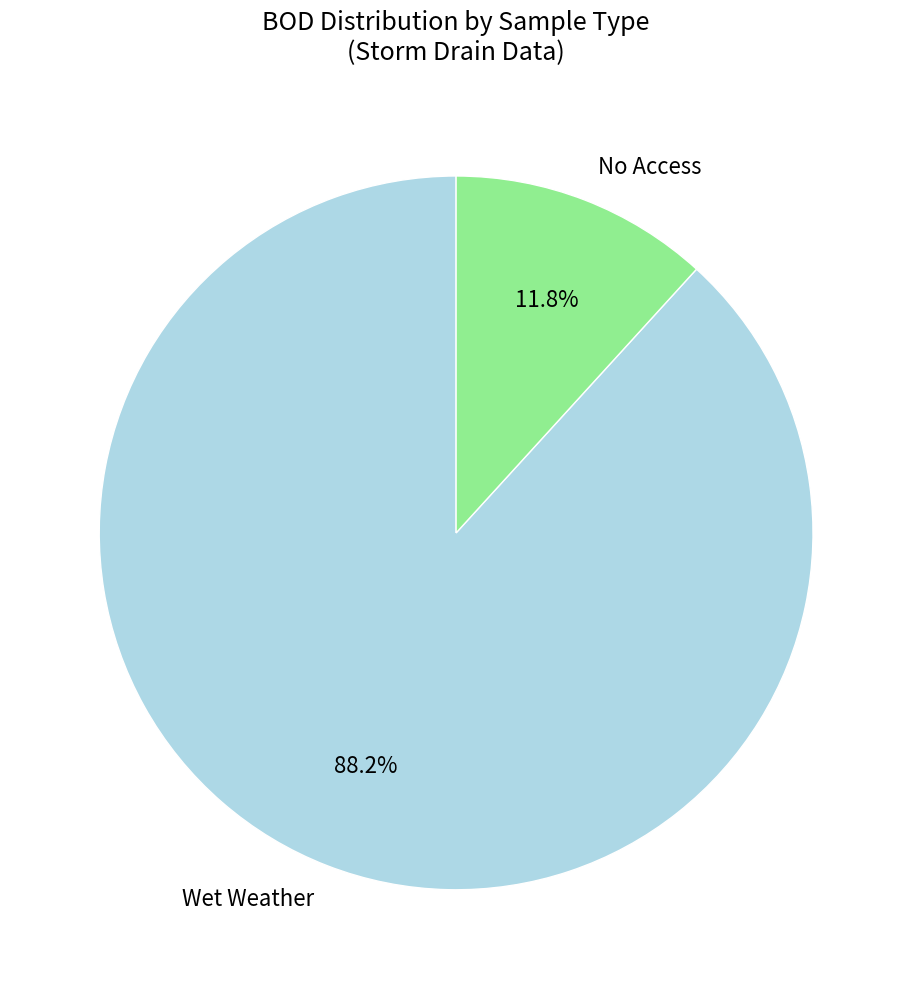

Which category has the smallest portion of the pie?

No Access